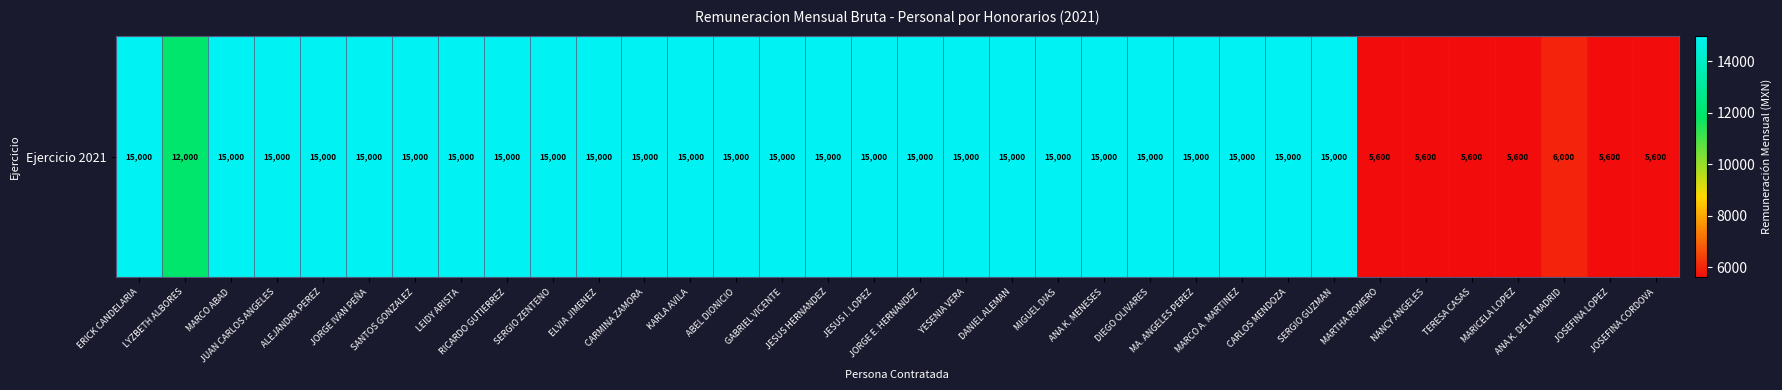

Reading right to left, what are all the values shown in this chart?

5600	5600	6000	5600	5600	5600	5600	15000	15000	15000	15000	15000	15000	15000	15000	15000	15000	15000	15000	15000	15000	15000	15000	15000	15000	15000	15000	15000	15000	15000	15000	15000	12000	15000